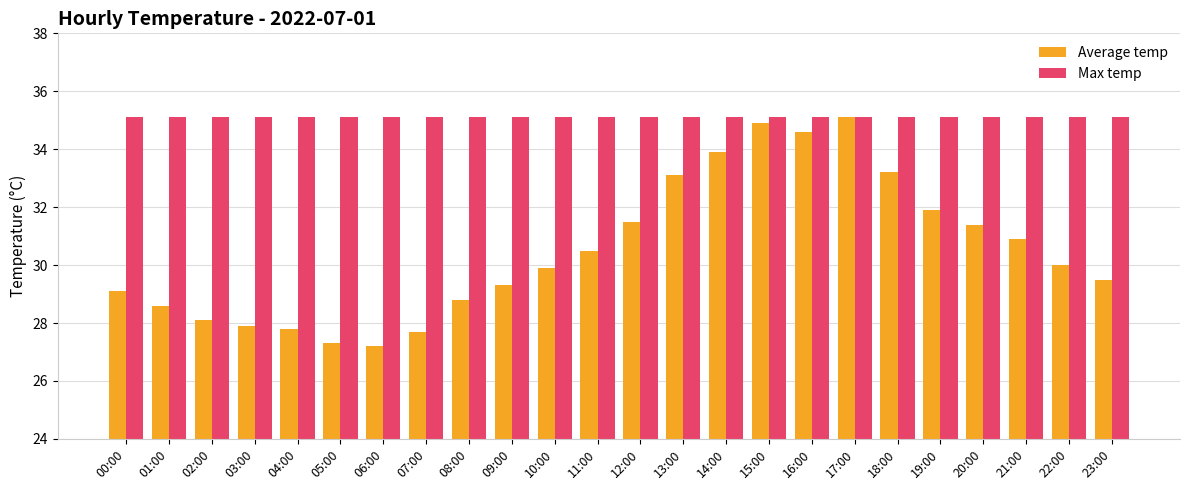

Which series has the largest range (max minus min)?

Average temp